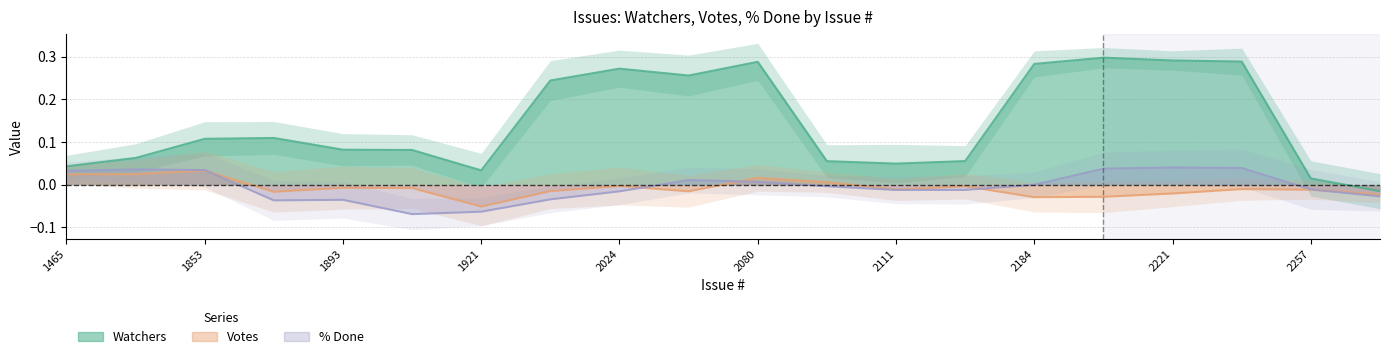

Which series has the largest total across all categories?

Watchers